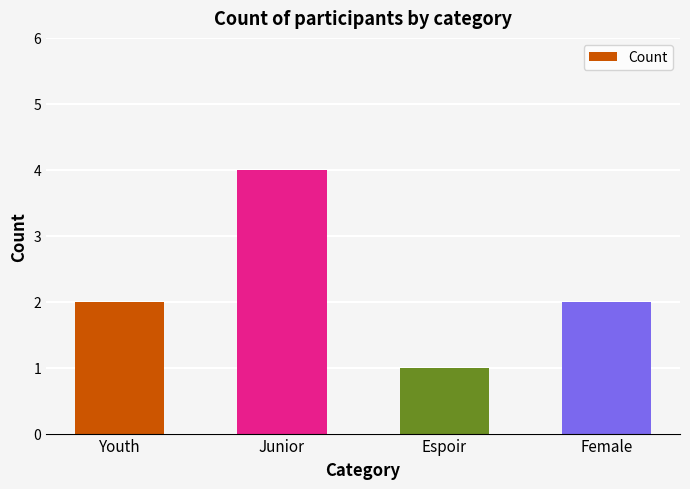

Which label corresponds to the largest value in the chart?

Junior